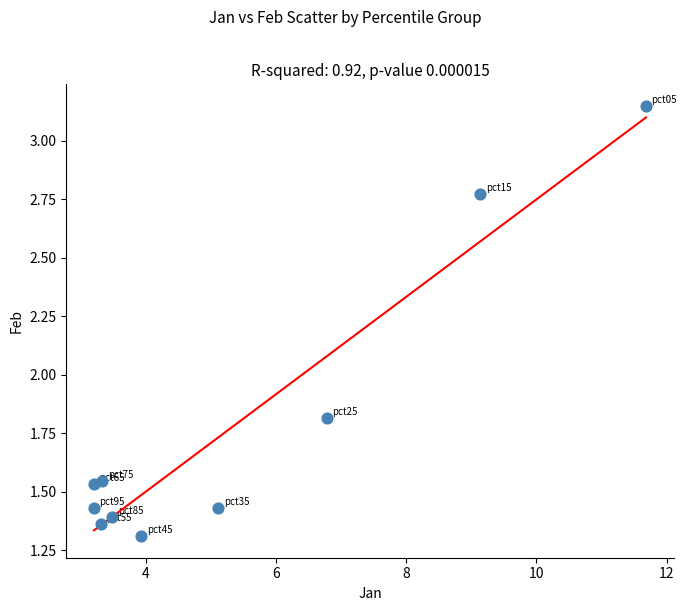

What is the average X value?

5.3